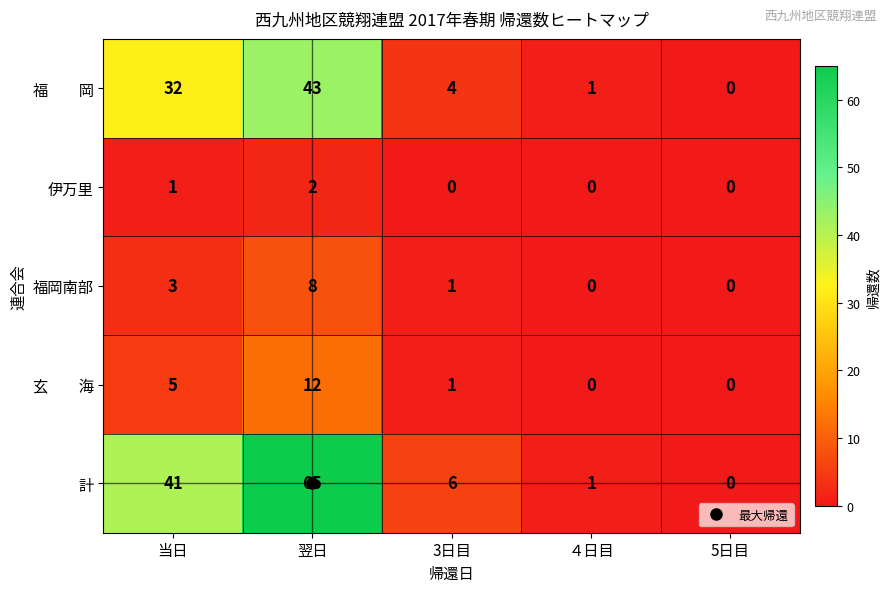

What is the sum of all 計 values?

113